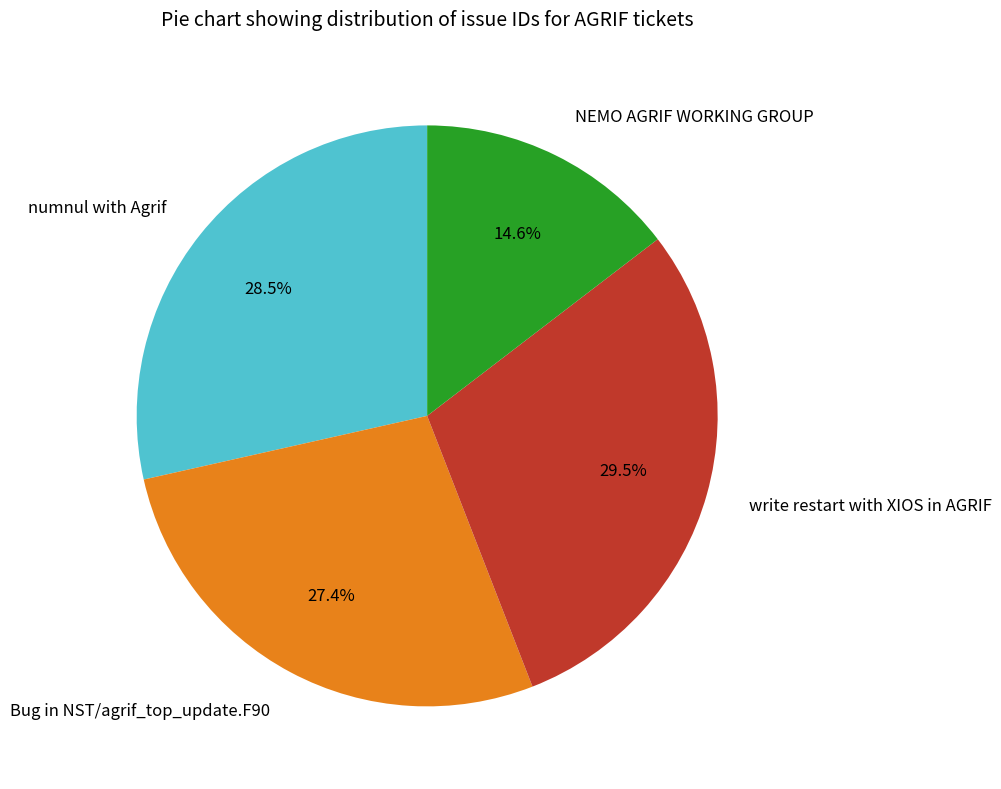

To the nearest percent, what is the average slice percentage?

25%